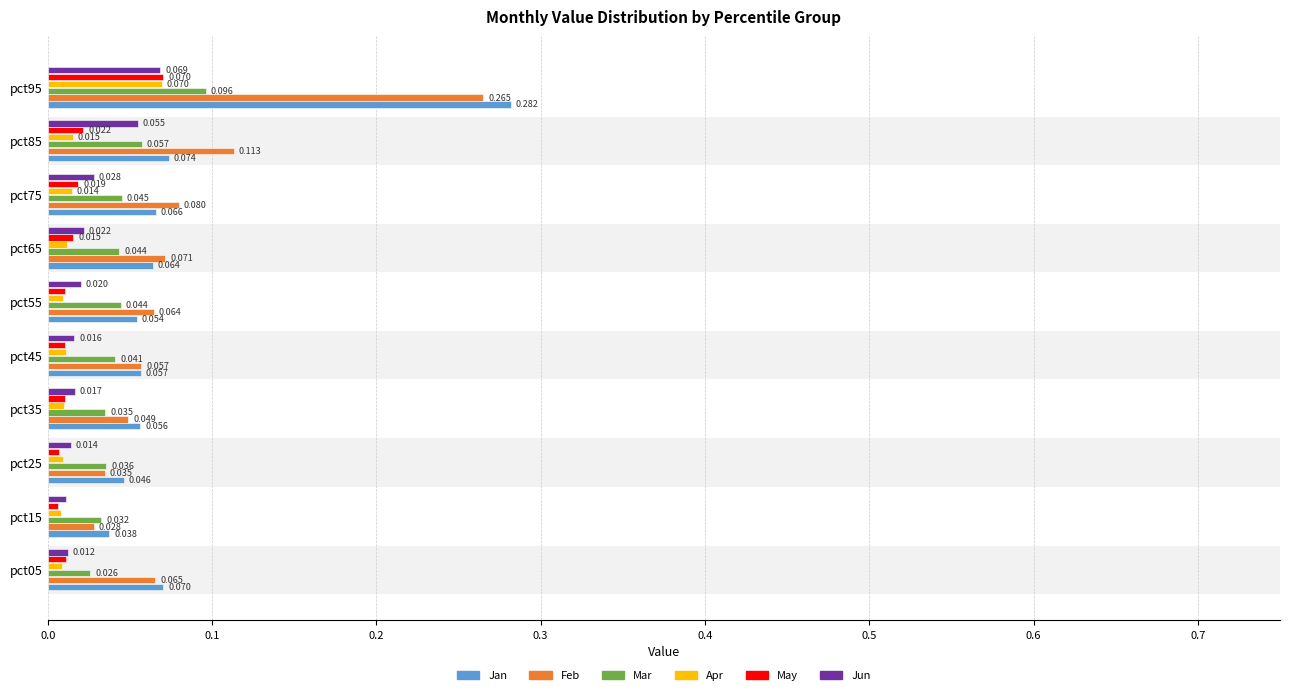

Rank the series at pct05 from lowest to highest value.

Apr, May, Jun, Mar, Feb, Jan